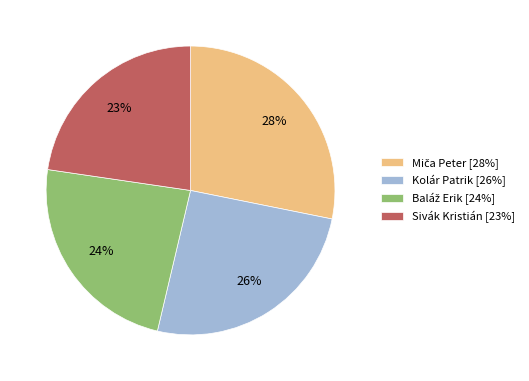

True or false: Kolár Patrik accounts for 36% of the total.

False